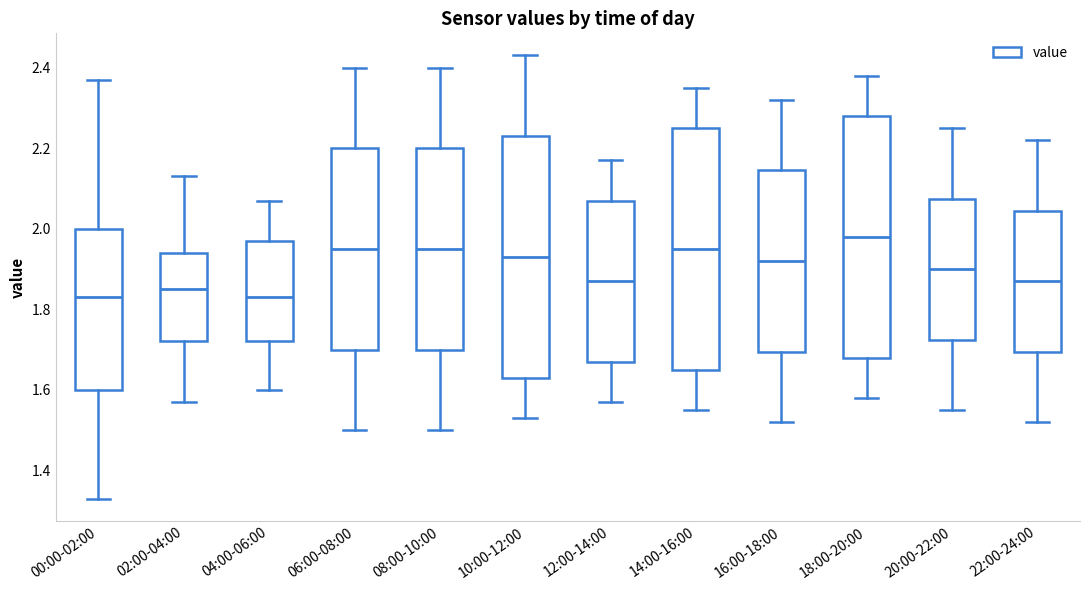

Reading left to right, transcribe this box plot: for each box, give where its median line is, the range the box spans, and where its two whiskers end, as read against the y-axis. The values are not printed on the chart, so give them approximately, as read against the axis.

00:00-02:00: median 1.84, box 1.60 to 2.00, whiskers 1.34 to 2.38
02:00-04:00: median 1.86, box 1.72 to 1.94, whiskers 1.58 to 2.14
04:00-06:00: median 1.84, box 1.72 to 1.98, whiskers 1.60 to 2.08
06:00-08:00: median 1.96, box 1.70 to 2.20, whiskers 1.50 to 2.40
08:00-10:00: median 1.96, box 1.70 to 2.20, whiskers 1.50 to 2.40
10:00-12:00: median 1.94, box 1.64 to 2.24, whiskers 1.54 to 2.44
12:00-14:00: median 1.88, box 1.68 to 2.08, whiskers 1.58 to 2.18
14:00-16:00: median 1.96, box 1.66 to 2.26, whiskers 1.56 to 2.36
16:00-18:00: median 1.92, box 1.70 to 2.14, whiskers 1.52 to 2.32
18:00-20:00: median 1.98, box 1.68 to 2.28, whiskers 1.58 to 2.38
20:00-22:00: median 1.90, box 1.72 to 2.08, whiskers 1.56 to 2.26
22:00-24:00: median 1.88, box 1.70 to 2.04, whiskers 1.52 to 2.22